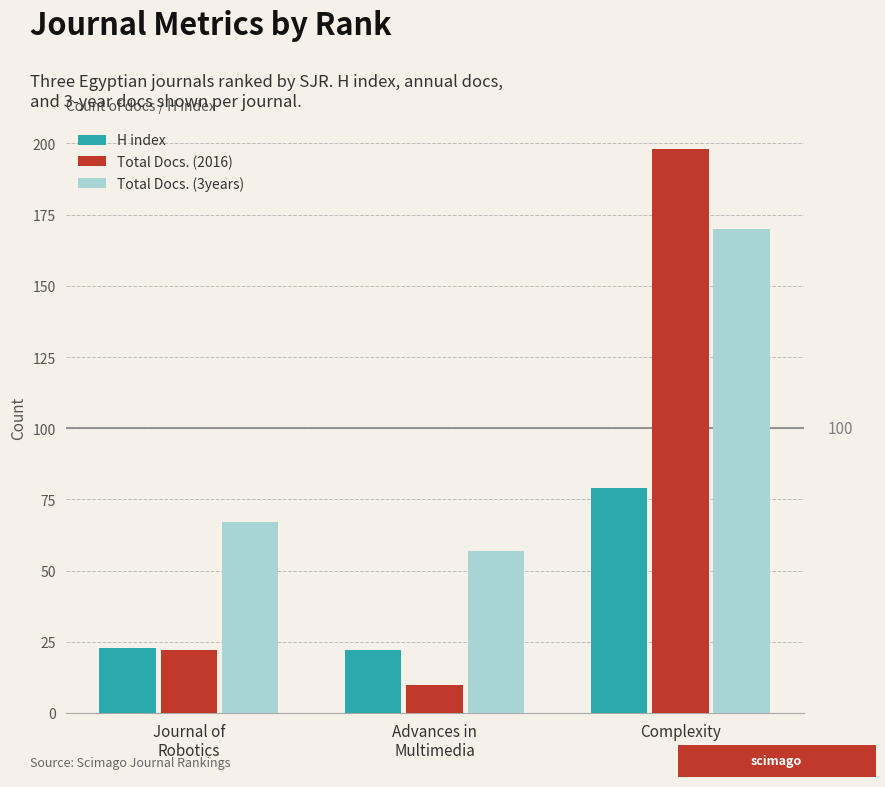

Rank the series by their maximum value, from highest to lowest.

Total Docs. (2016), Total Docs. (3years), H index